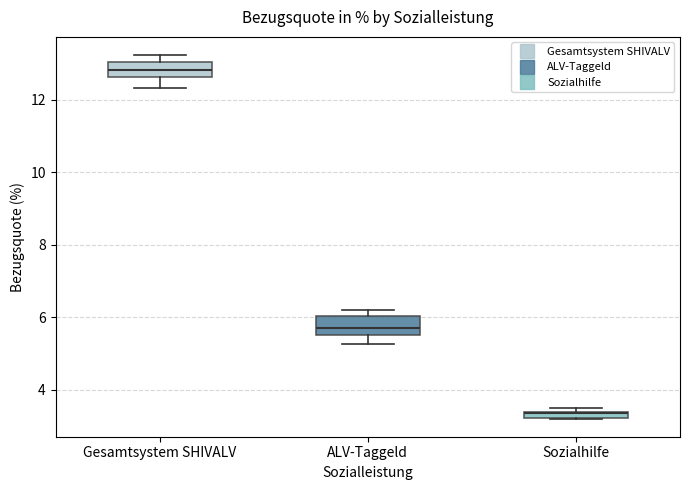

Where does the lower whisker of the box for Gesamtsystem SHIVALV end on the y-axis? The values are not printed on the chart, so give them approximately, as read against the axis.

12.4